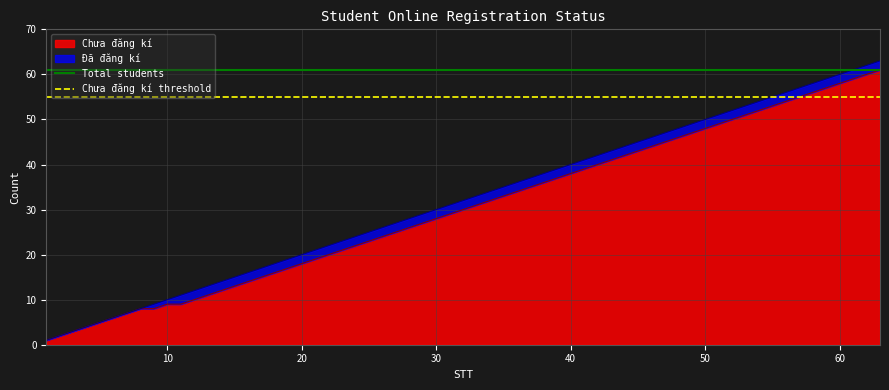

How many lines are shown in the chart?

2